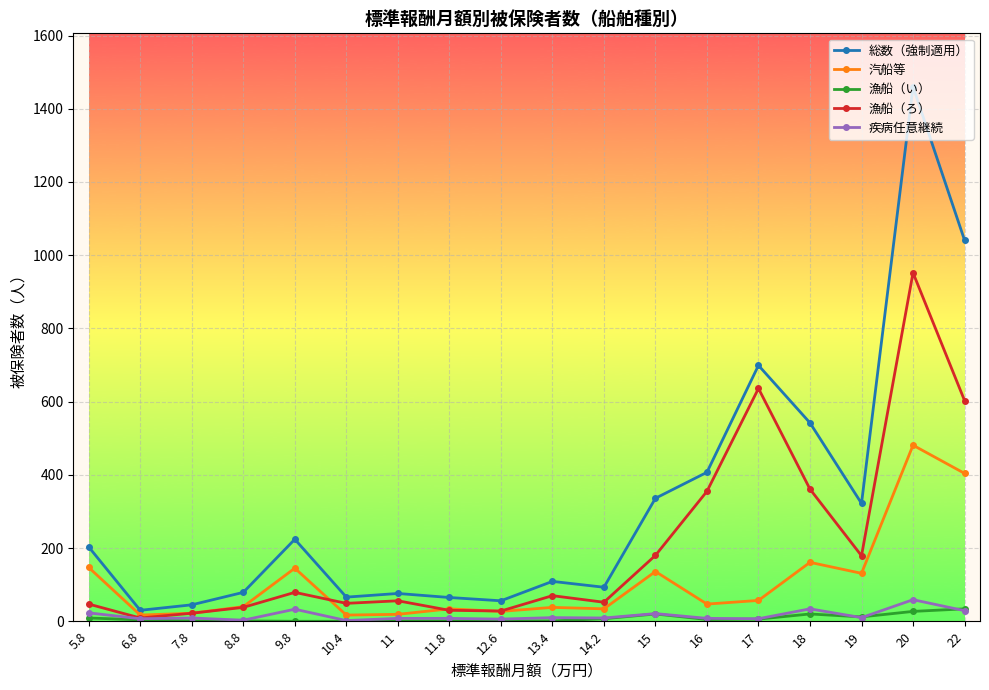

Which series changed the most between 12.6 and 19?

総数（強制適用）